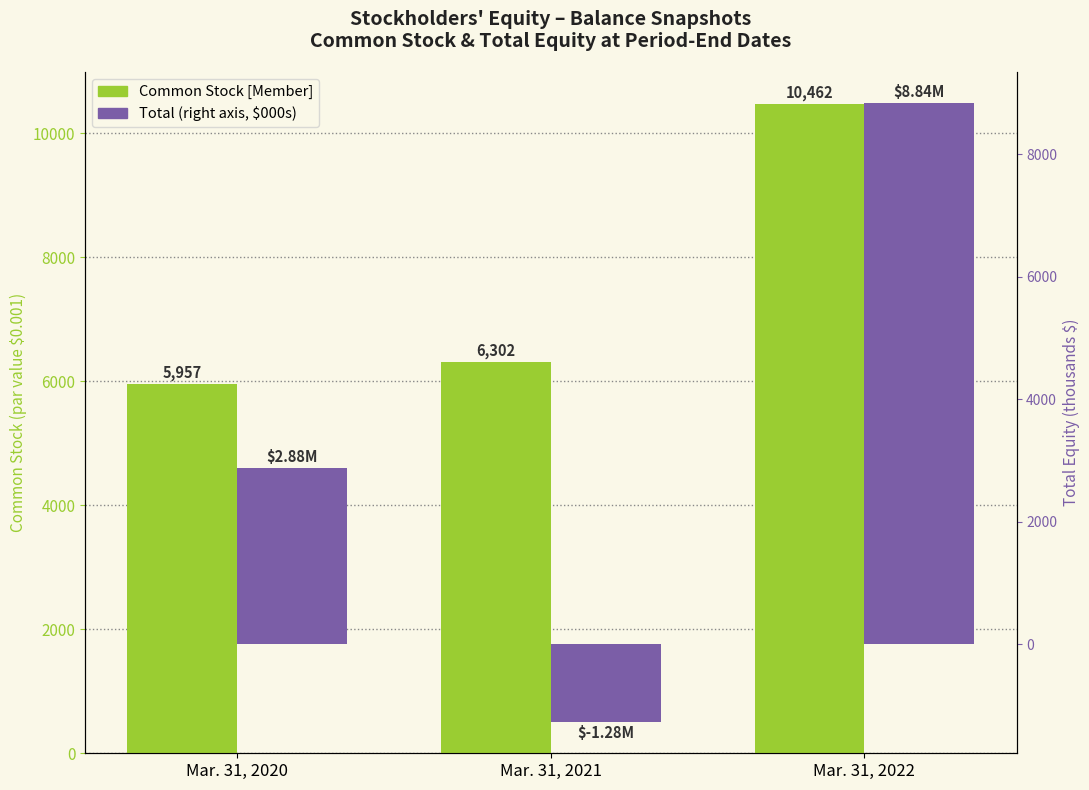

List the series in order of their peak value, highest first.

Common Stock [Member], Total (thousands $)